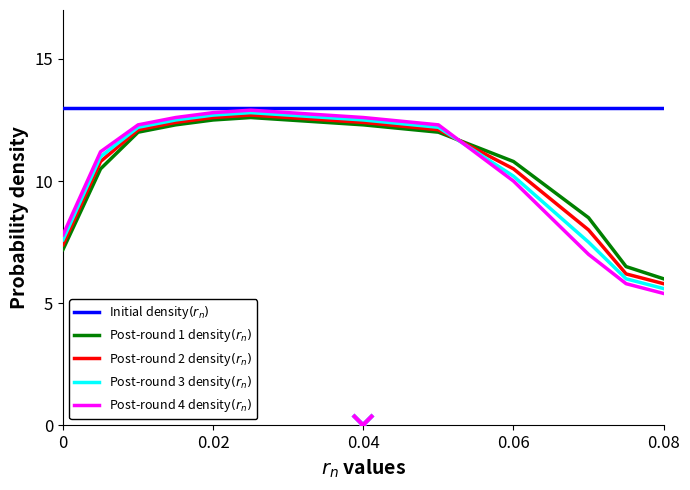

Does the chart display data point markers on the line(s)?

No